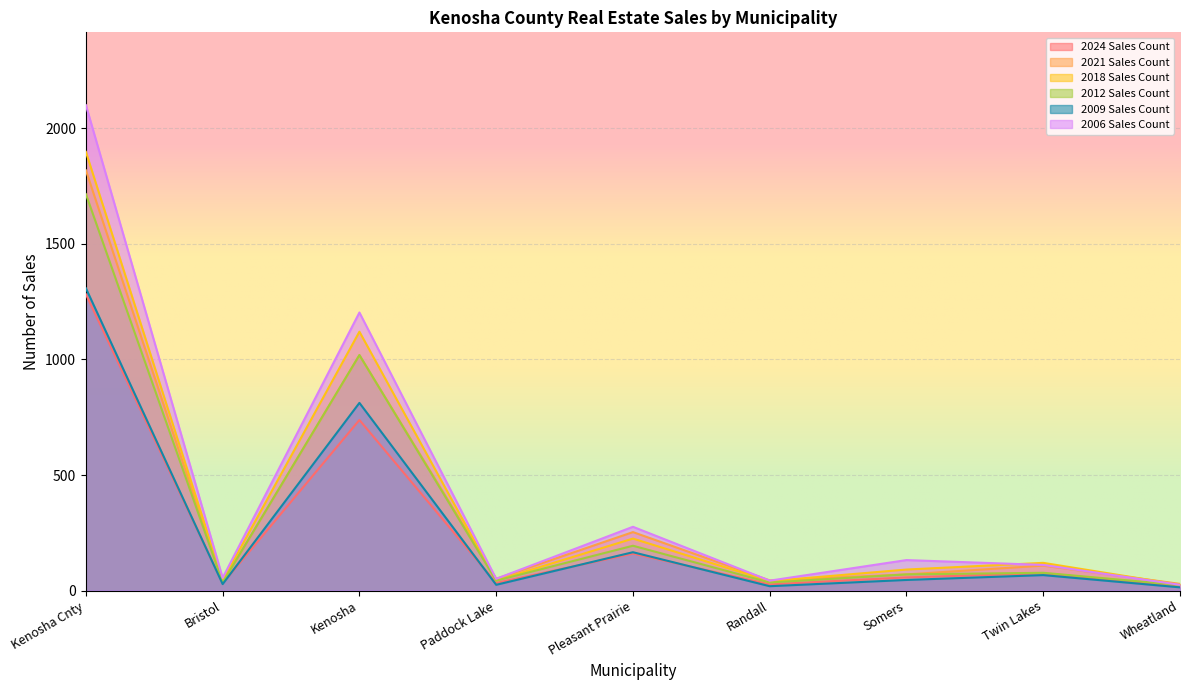

What is the highest value of the 2021 Sales Count series?

1818